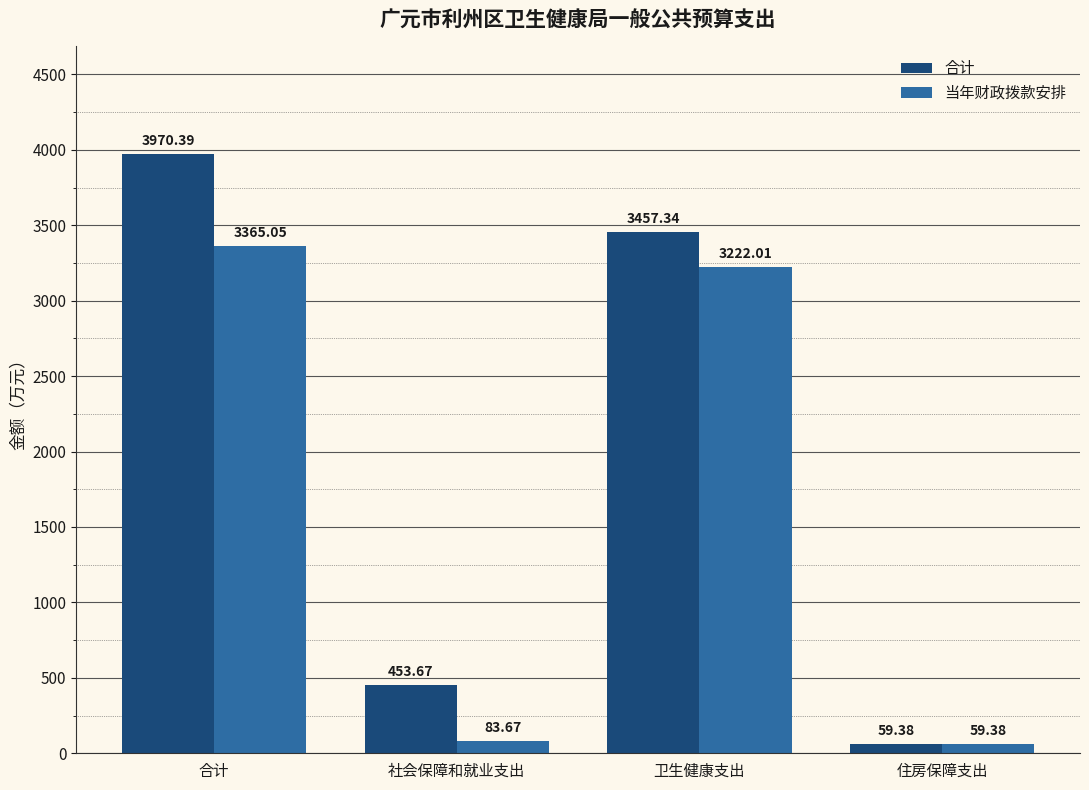

At which label does 合计 reach its peak?

合计